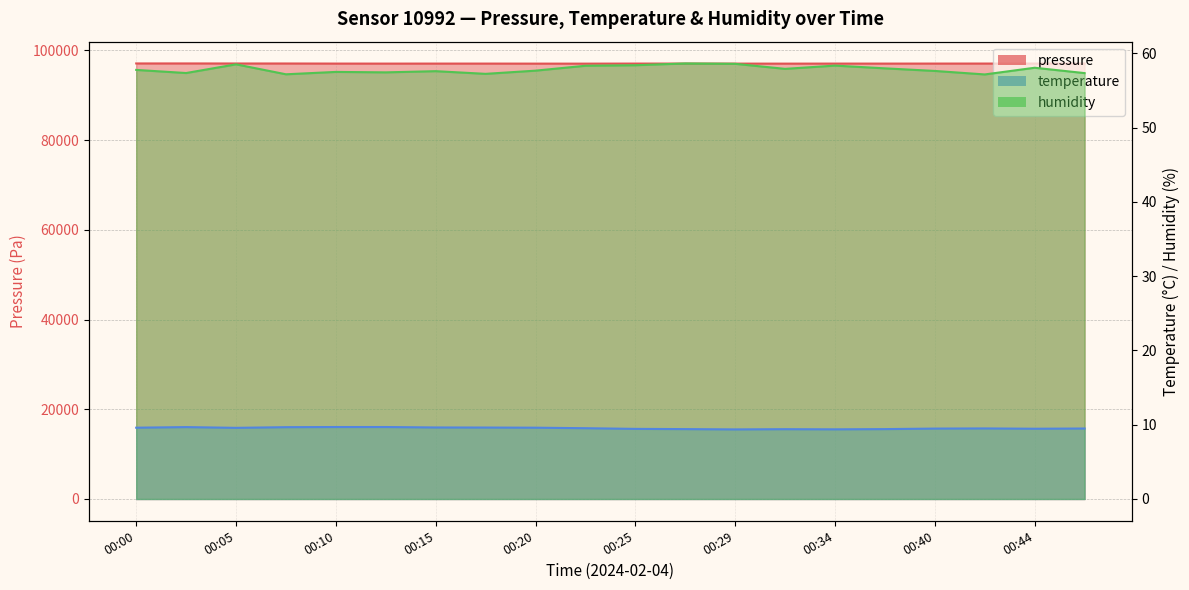

Is the value of temperature at 00:02 greater than the value of humidity at 00:15?

No